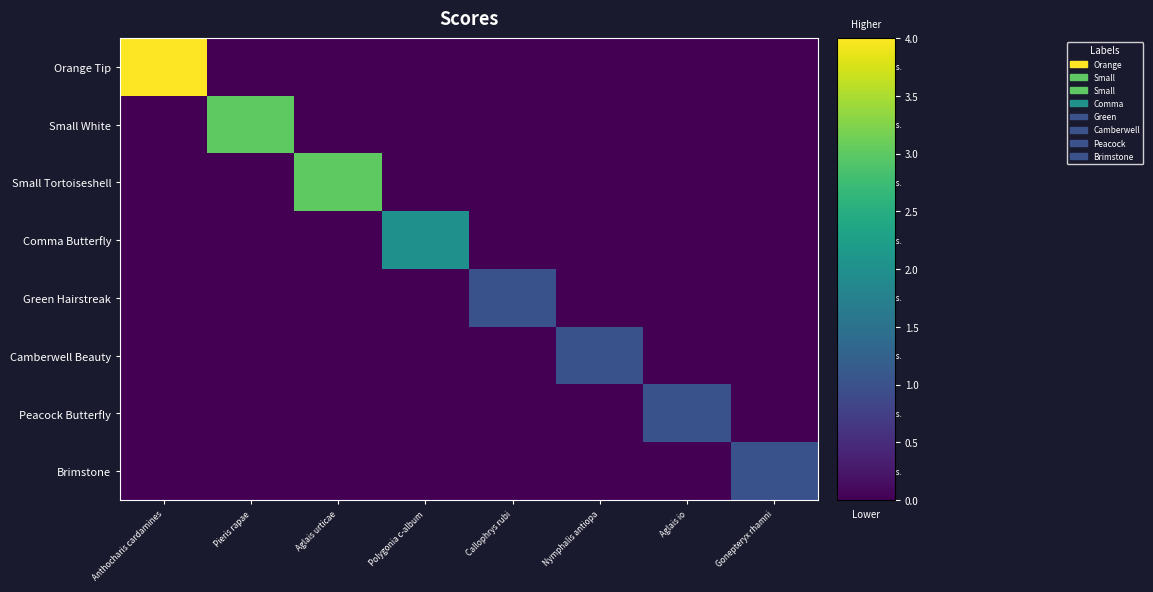

How many data points does each series have?

8